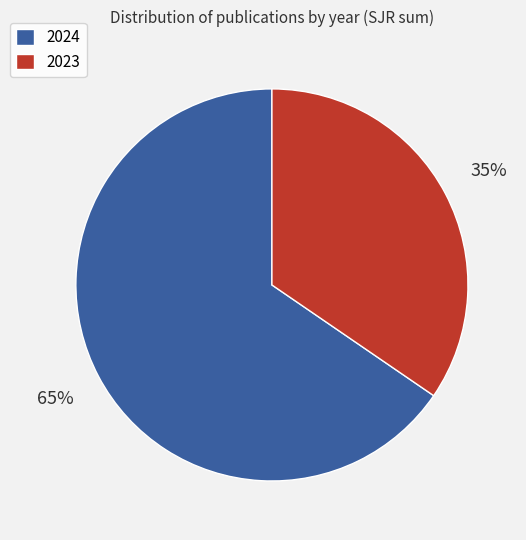

Which has a higher value, 2023 or 2024?

2024